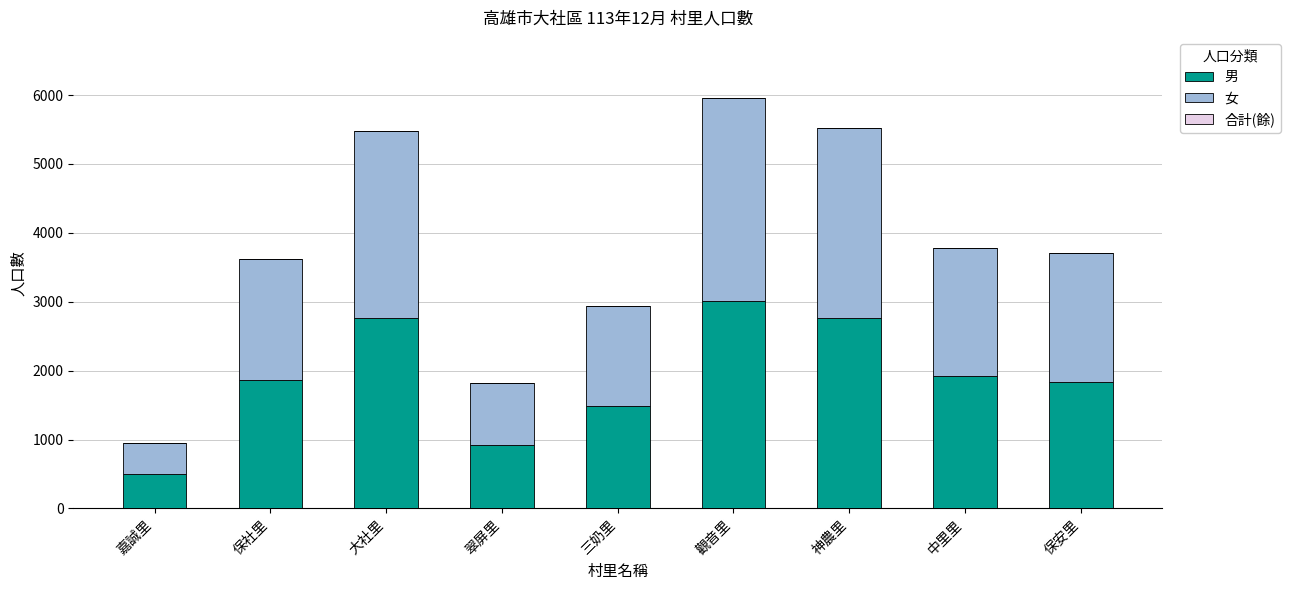

What is the total value across all series at 三奶里?

2943